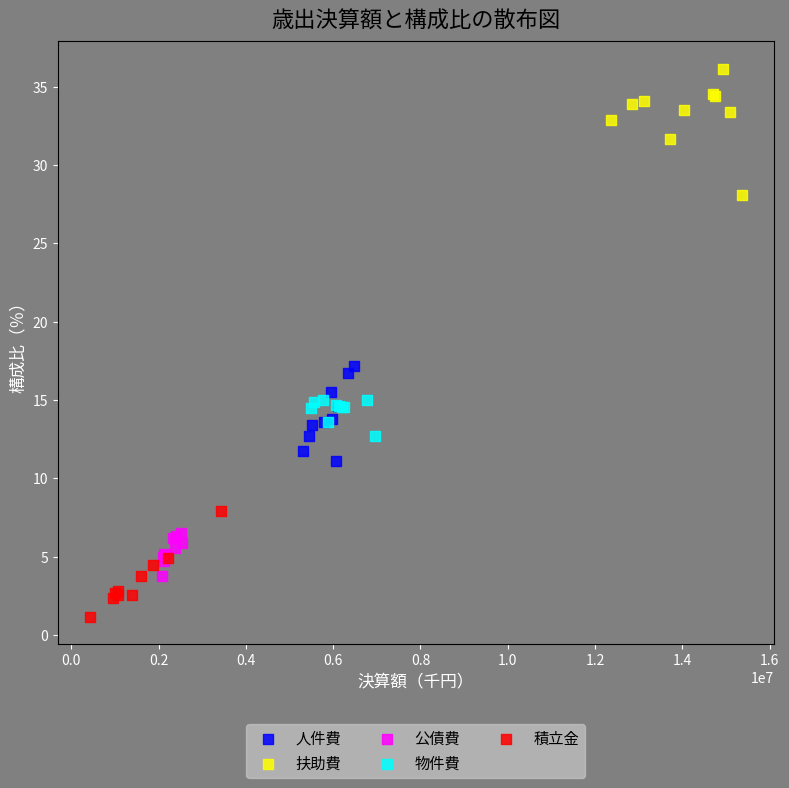

Which series contains the highest Y value?

扶助費